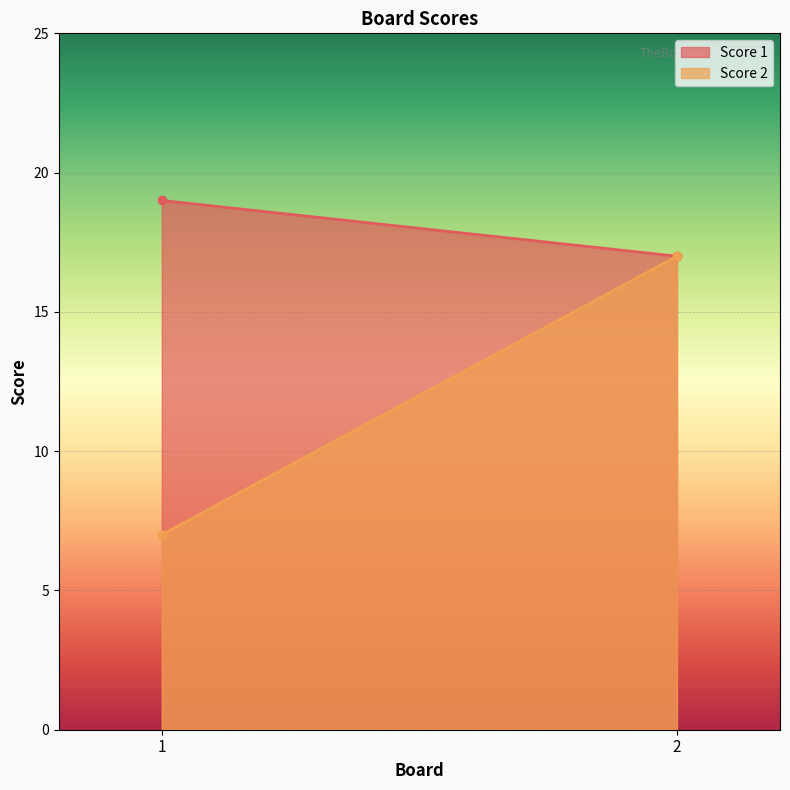

What is the difference between the maximum and minimum values in the Score 1 series?

2